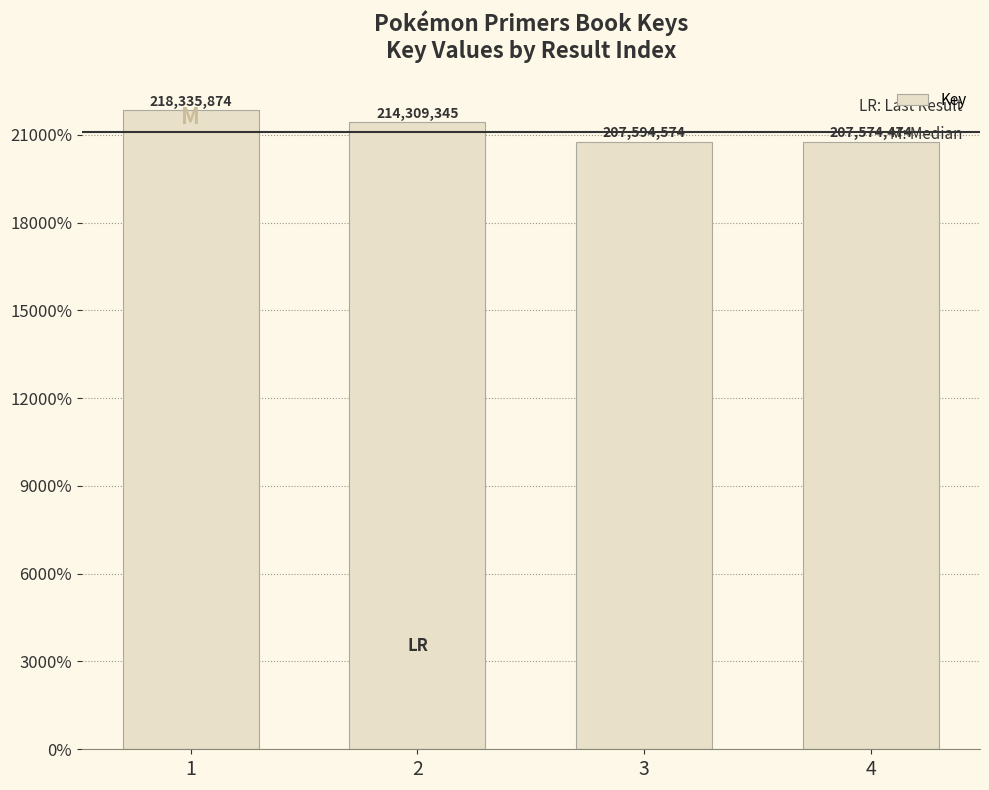

The chart shows a value of 142209303 at 4. True or false?

False